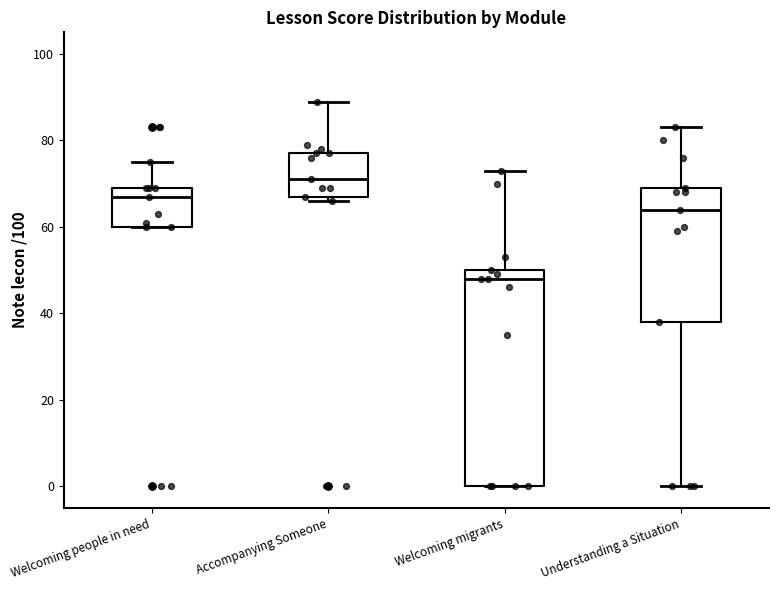

Which box is the tallest, from its lower edge to its upper edge?

Welcoming migrants